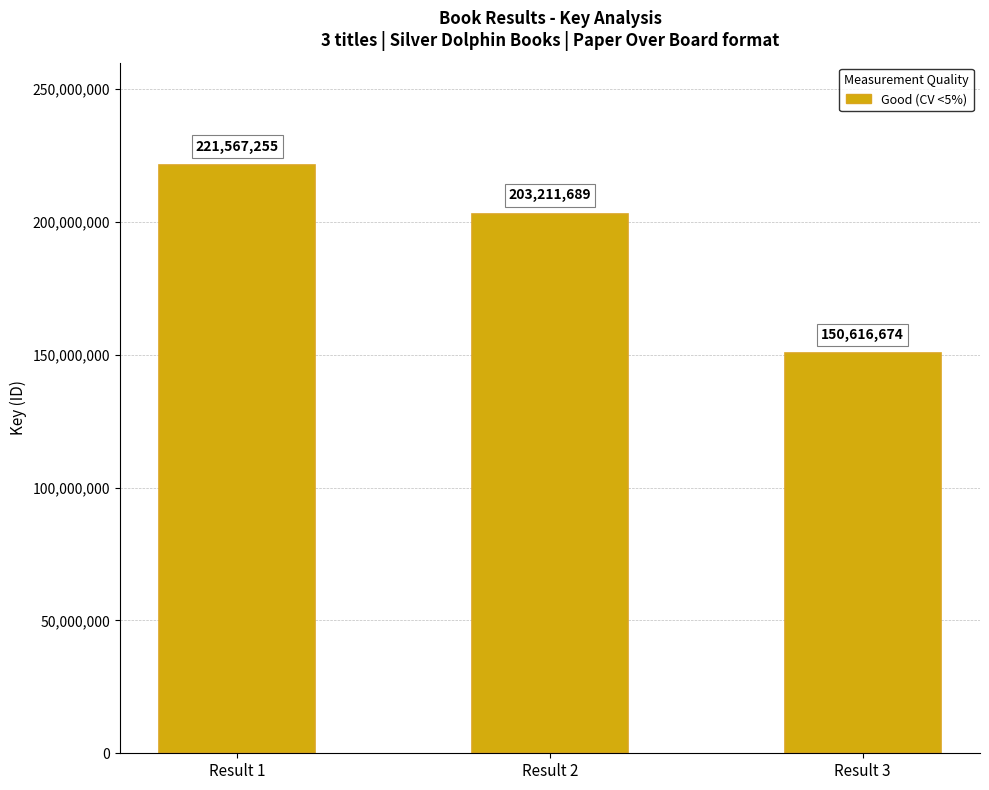

How many values are between 150616674 and 221567255?

3